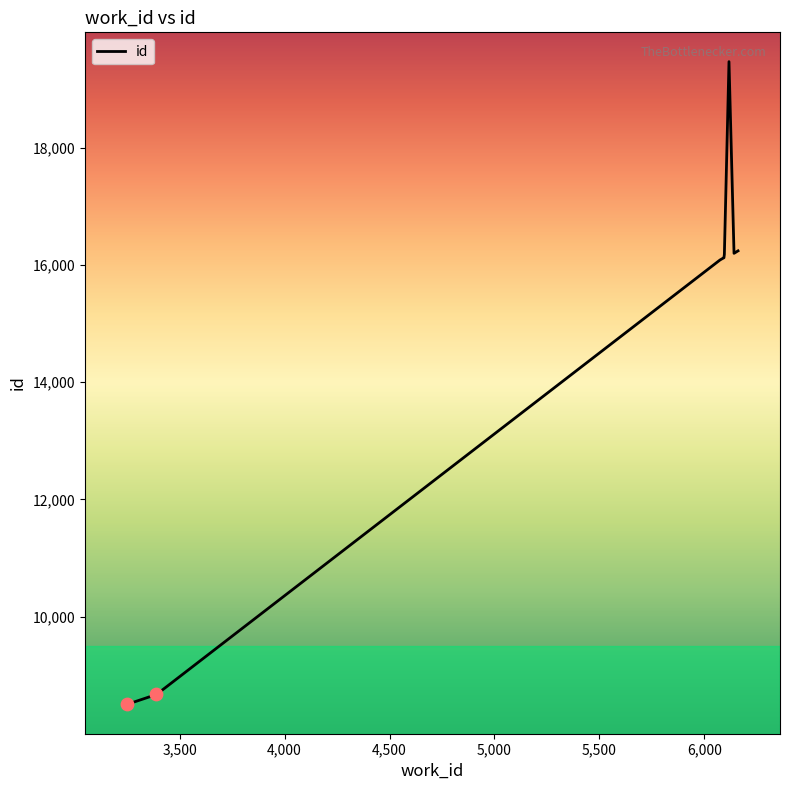

What is the difference between the maximum and minimum values?

10962